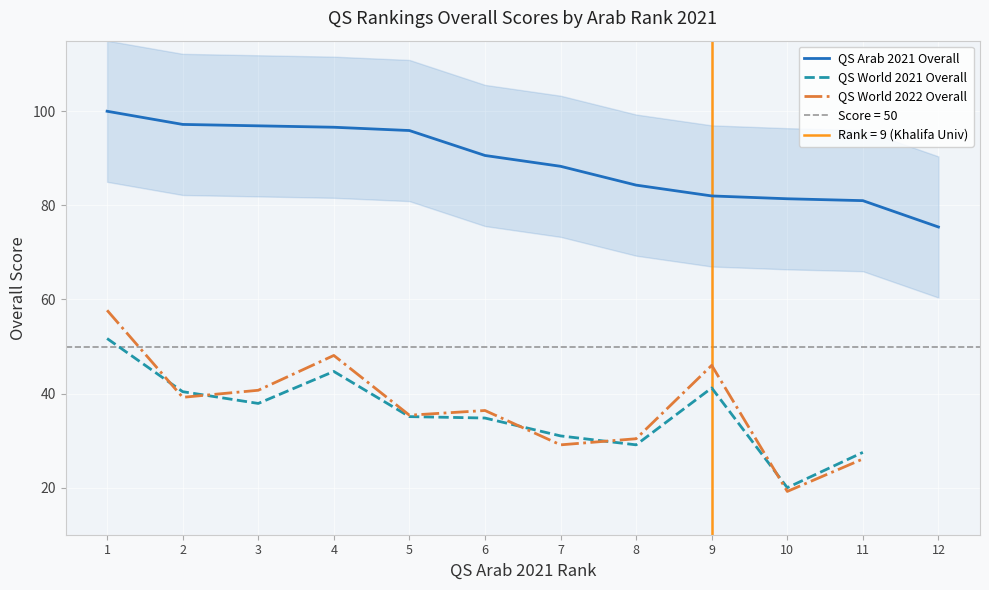

What is the value of the QS World 2022 Overall point at the 4th from the left?

48.1